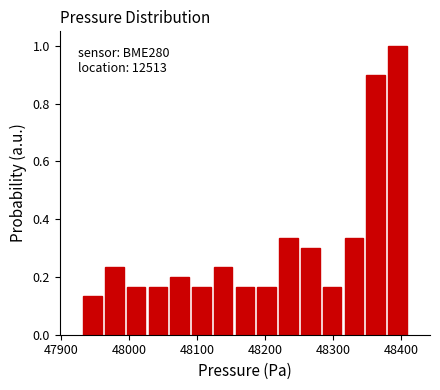

Read against the x-axis, roughly where is the centre of the tallest bar?

48390